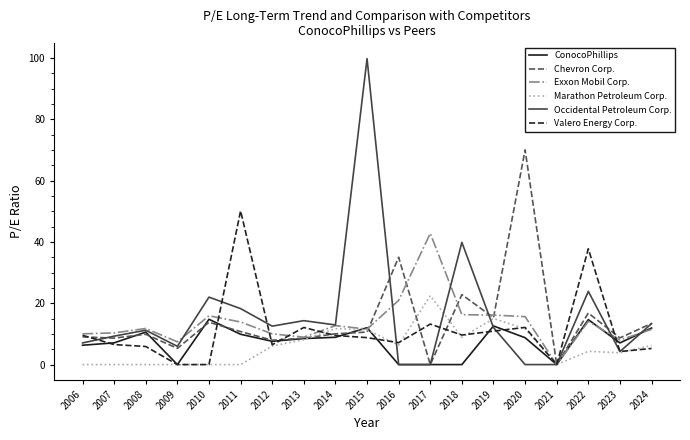

Rank the series by their maximum value, from highest to lowest.

Occidental Petroleum Corp., Chevron Corp., Valero Energy Corp., Exxon Mobil Corp., Marathon Petroleum Corp., ConocoPhillips